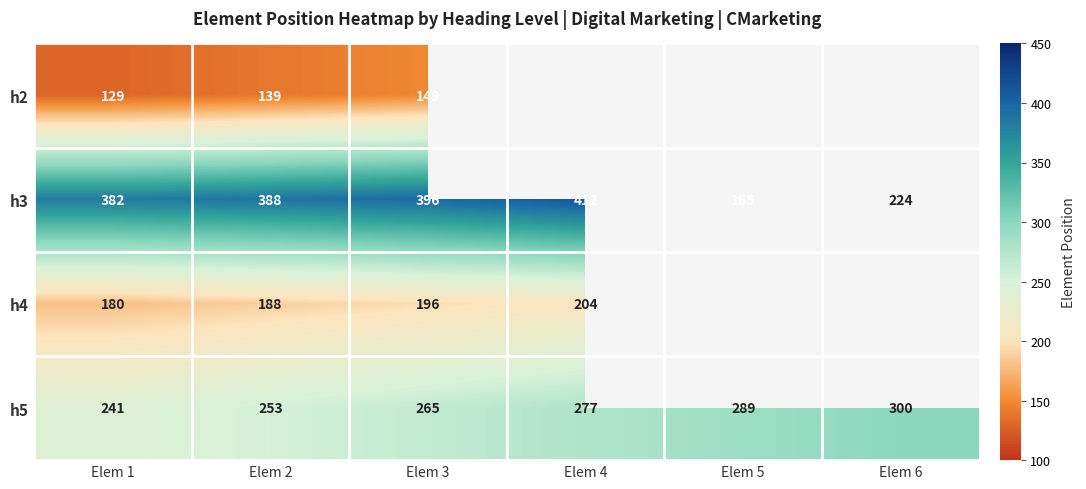

Between Elem 3 and Elem 2, which is larger?

Elem 3